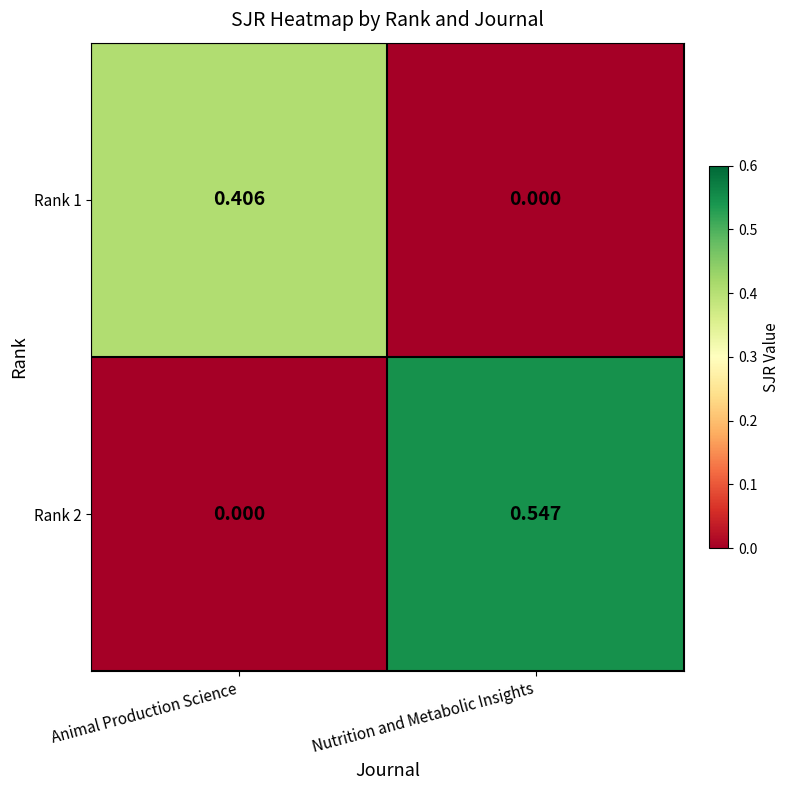

Where is Rank 1 nearest to the value 0?

Nutrition and Metabolic Insights